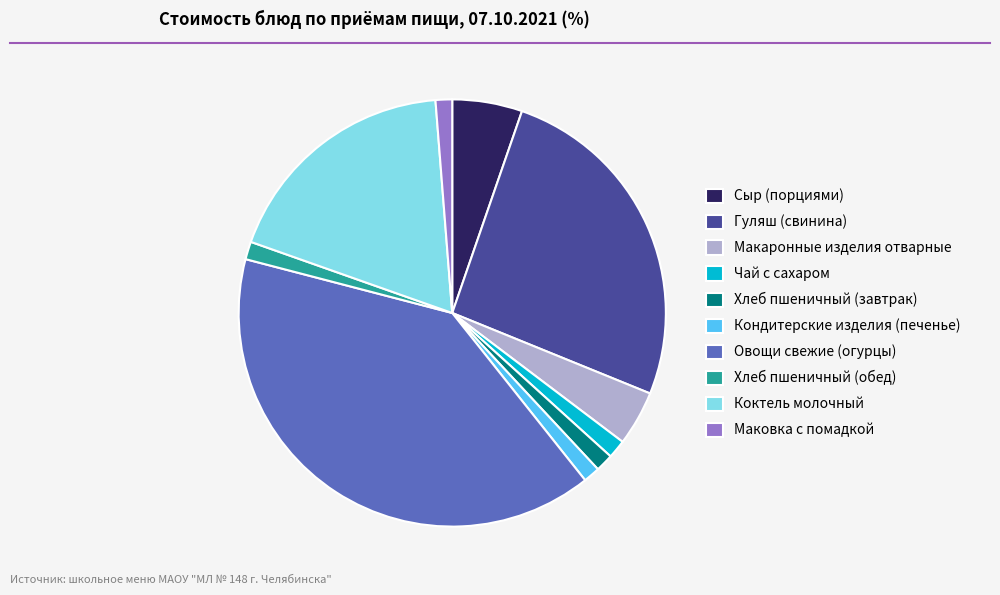

Does Маковка с помадкой represent more than half of the total?

No